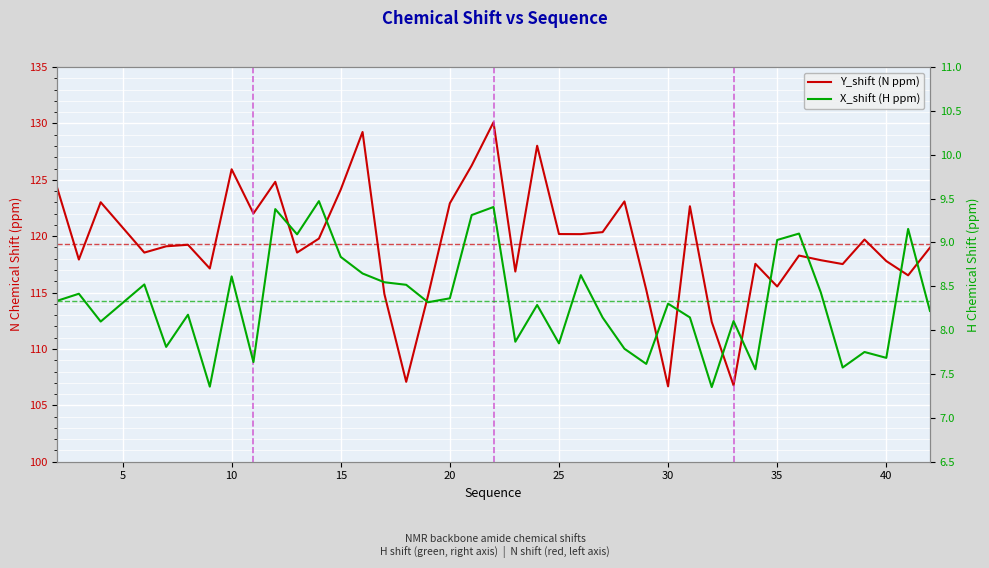

How many data points in X_shift (H ppm) are above 8?

28